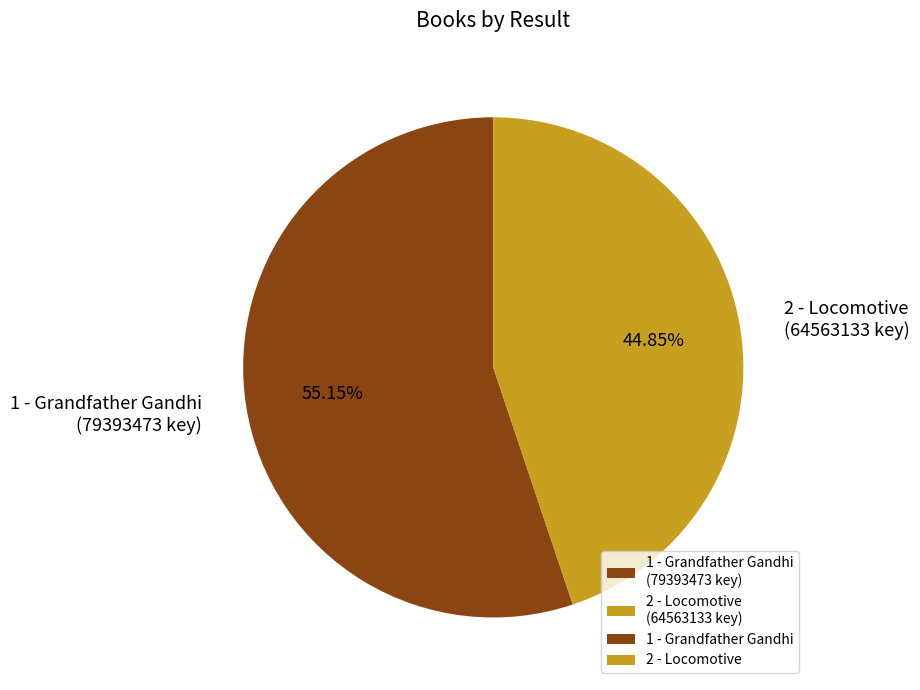

Between 2 - Locomotive and 1 - Grandfather Gandhi, which is larger?

1 - Grandfather Gandhi